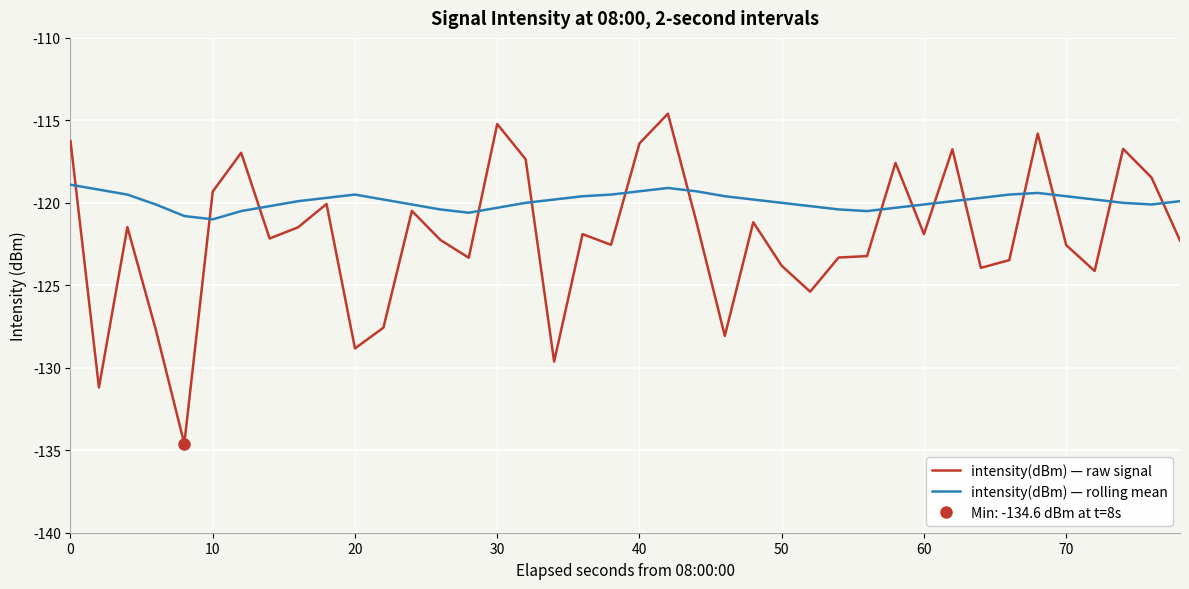

Is this an area chart (filled region under the line)?

No